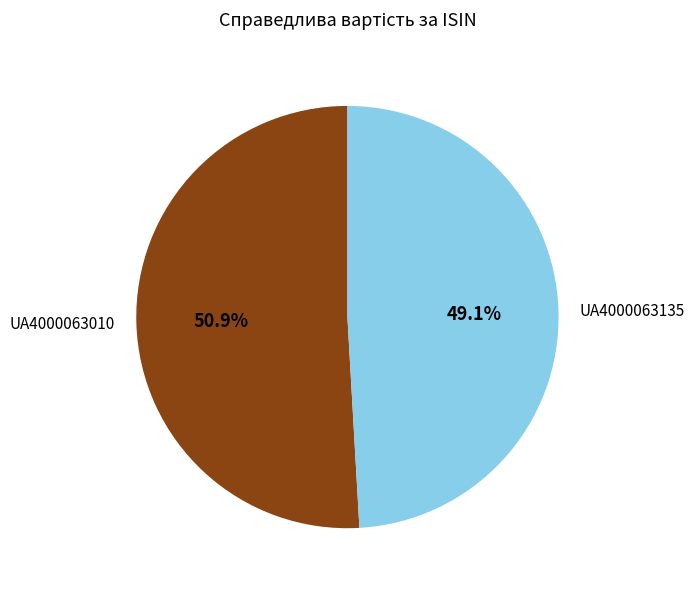

Does UA4000063010 account for over 50% of the chart?

Yes